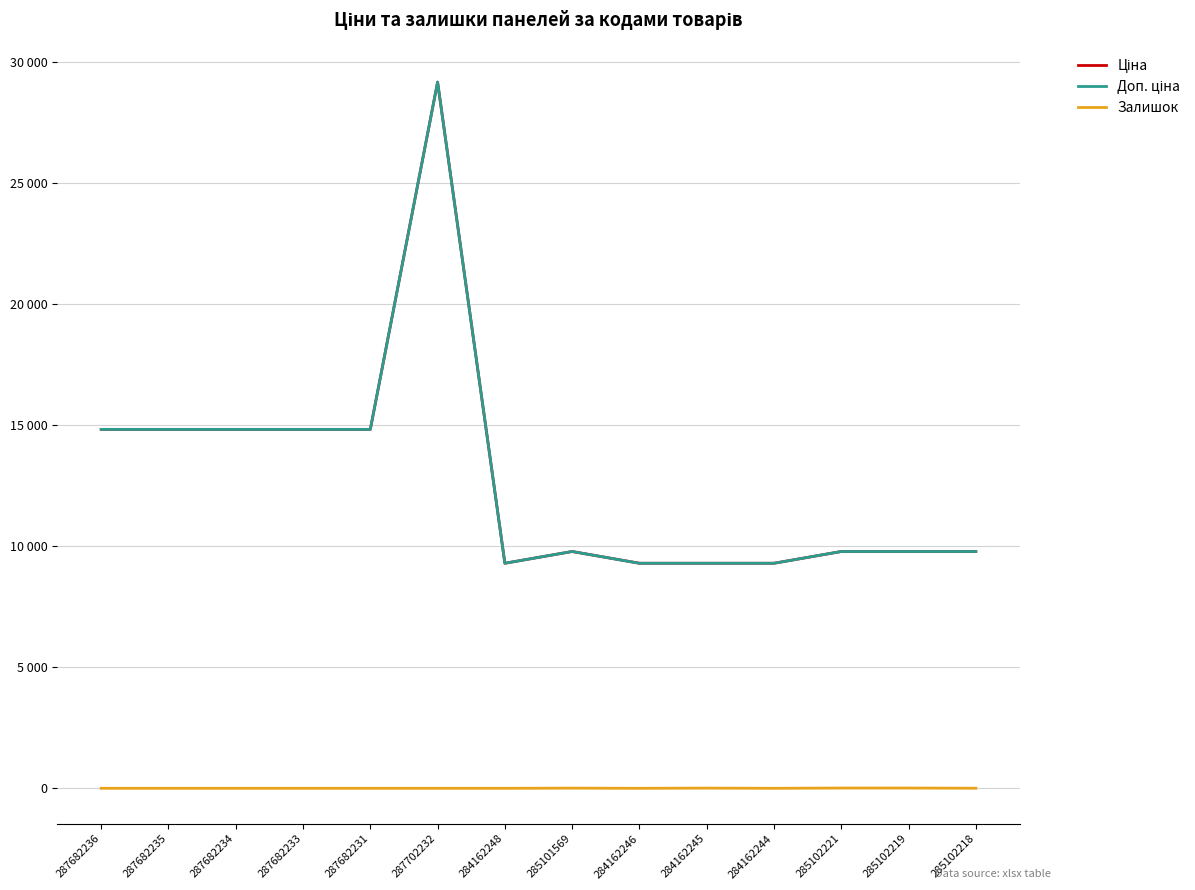

Is this an area chart (filled region under the line)?

No